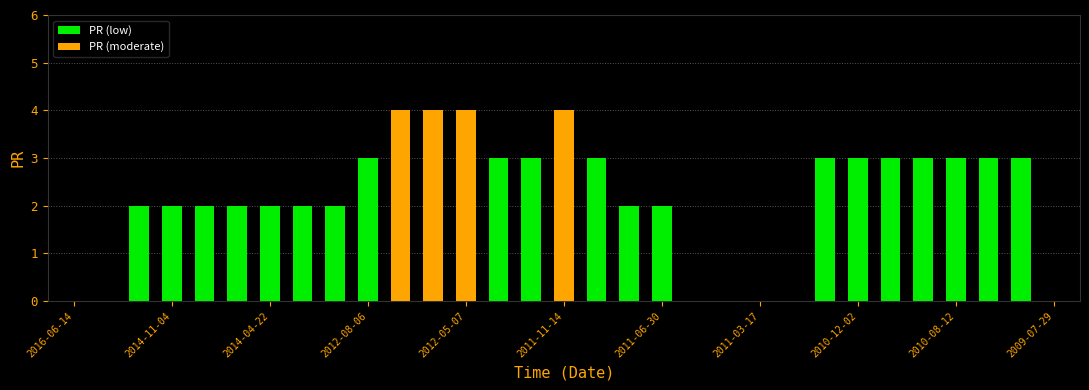

List the labels in order of value, largest first.

2012-07-23, 2012-06-11, 2012-05-07, 2011-11-14, 2012-08-06, 2012-04-16, 2012-02-13, 2011-08-11, 2010-12-16, 2010-12-02, 2010-09-23, 2010-08-26, 2010-08-12, 2010-04-15, 2009-11-04, 2015-03-17, 2014-11-04, 2014-07-08, 2014-05-27, 2014-04-22, 2014-03-11, 2013-12-10, 2011-08-04, 2011-06-30, 2016-06-14, 2016-04-19, 2011-04-28, 2011-04-14, 2011-03-17, 2011-01-27, 2009-07-29